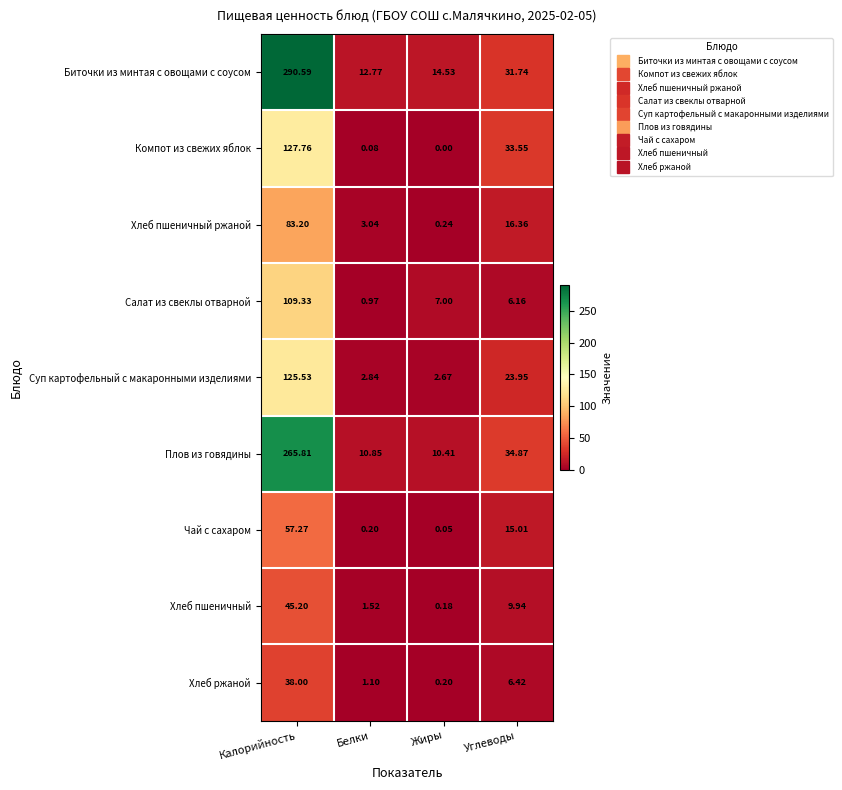

At which label does Плов из говядины first exceed 34?

Калорийность